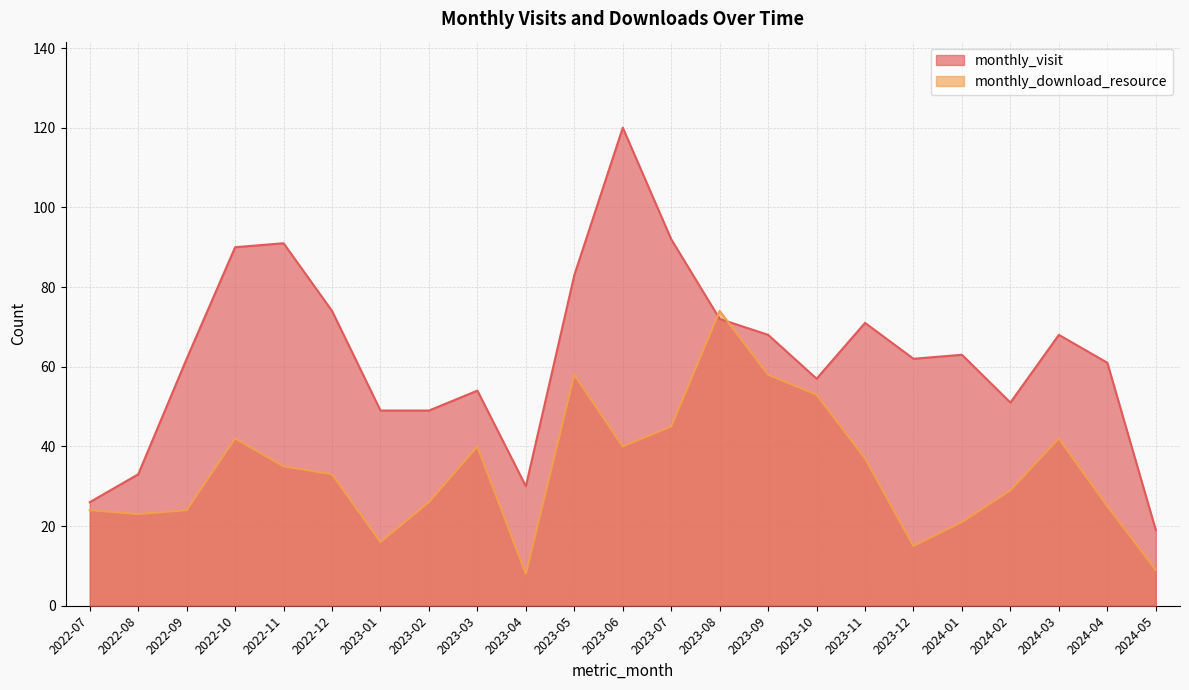

What is the average value of the monthly_download_resource series?

34